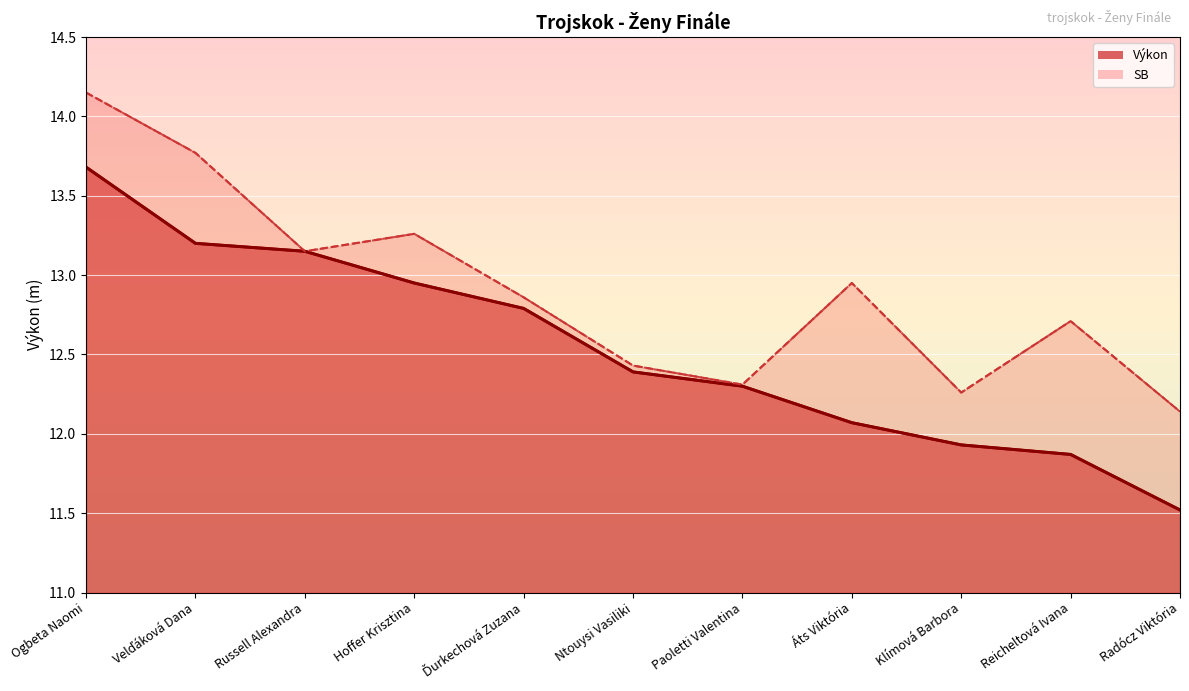

What position from the left is Ntouysi Vasiliki?

6